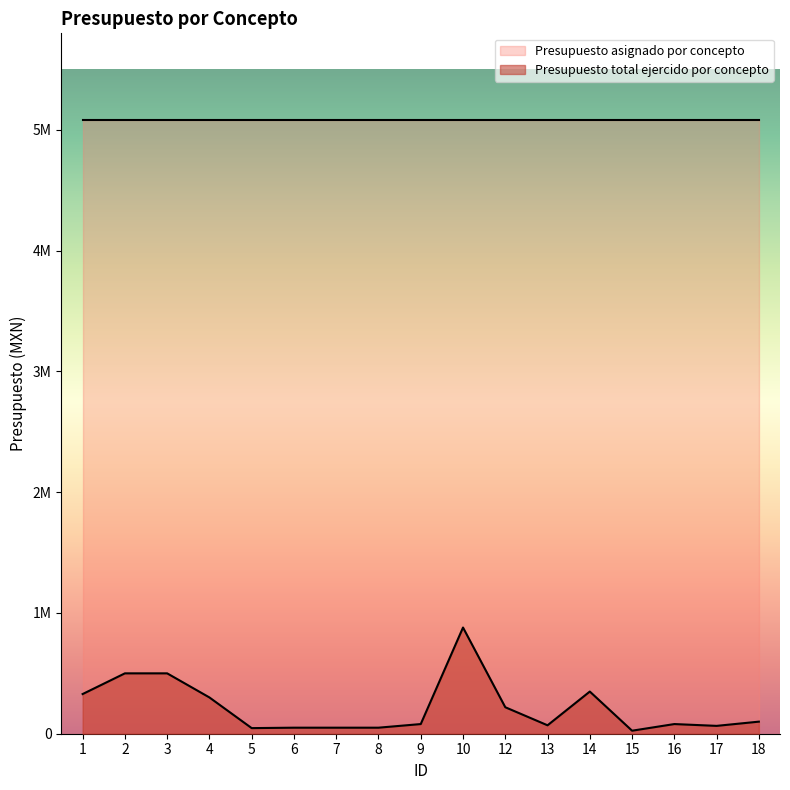

What is the average value?

217239.6